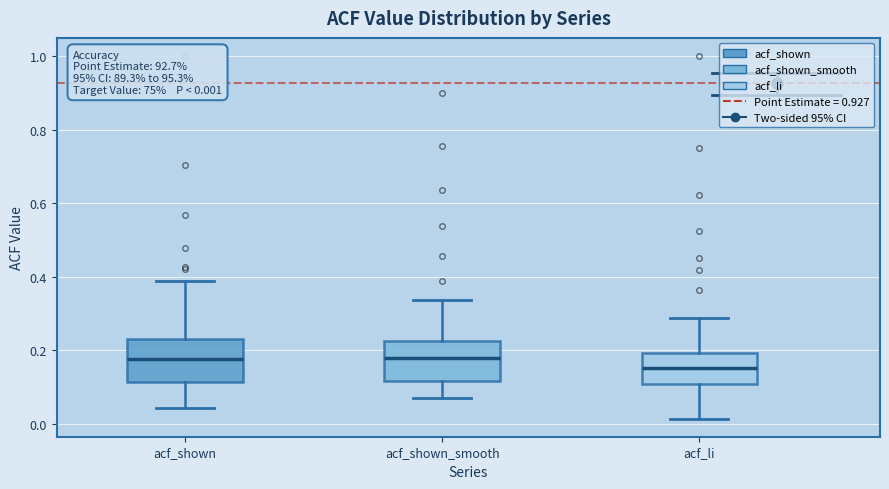

Which box has the lowest median line?

acf_li